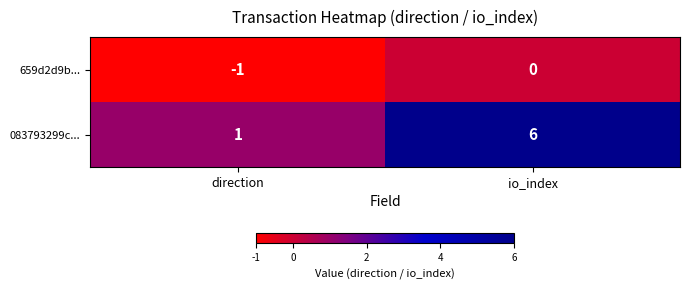

Which label corresponds to the smallest value in the chart?

direction